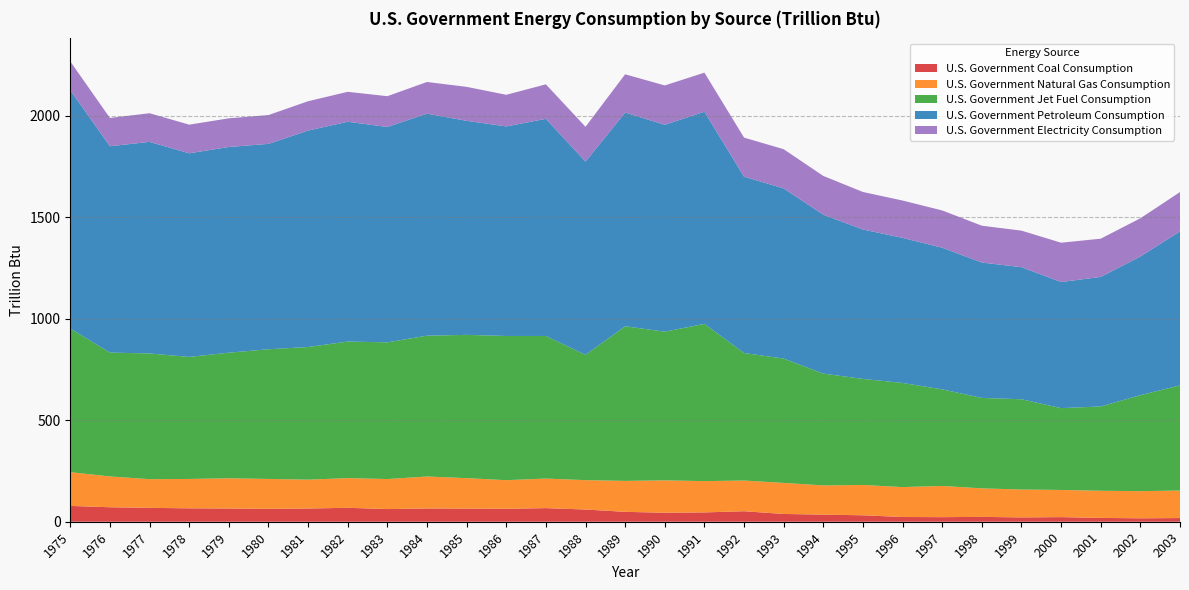

Reading left to right, transcribe all the data shown in this chart.

U.S. Government Coal Consumption: 77.9	71.3	68.4	66.0	65.1	63.5	65.1	68.6	62.4	65.3	64.8	63.8	67.0	60.2	48.7	44.3	45.9	51.7	38.3	35.0	31.7	23.3	22.5	23.9	21.2	22.7	18.8	16.9	18.1
U.S. Government Natural Gas Consumption: 166.2	151.8	141.2	144.7	148.9	147.3	142.2	146.2	147.8	157.4	149.9	140.9	145.6	144.6	152.4	159.4	154.1	151.2	152.9	143.9	149.4	147.3	153.8	140.4	137.4	133.8	133.7	133.7	135.5
U.S. Government Jet Fuel Consumption: 707.4	610.0	619.2	601.1	618.6	638.7	653.3	672.7	673.4	693.7	705.7	710.2	702.3	617.2	761.7	732.4	774.5	628.2	612.4	550.7	522.3	513.0	475.7	445.5	444.7	403.1	415.2	472.9	517.9
U.S. Government Petroleum Consumption: 1174.2	1016.4	1042.1	1002.9	1013.1	1011.6	1066.0	1082.5	1060.8	1093.6	1054.3	1032.1	1069.5	951.9	1052.4	1019.1	1044.7	868.4	838.1	782.6	735.9	714.4	697.6	666.8	650.4	621.0	638.0	682.8	758.4
U.S. Government Electricity Consumption: 141.5	139.3	141.1	141.0	141.2	141.9	144.5	147.5	151.5	155.9	167.2	155.8	169.9	171.2	188.6	193.6	192.7	192.5	193.1	190.9	184.8	184.0	183.6	181.4	180.0	193.6	188.4	188.3	193.8